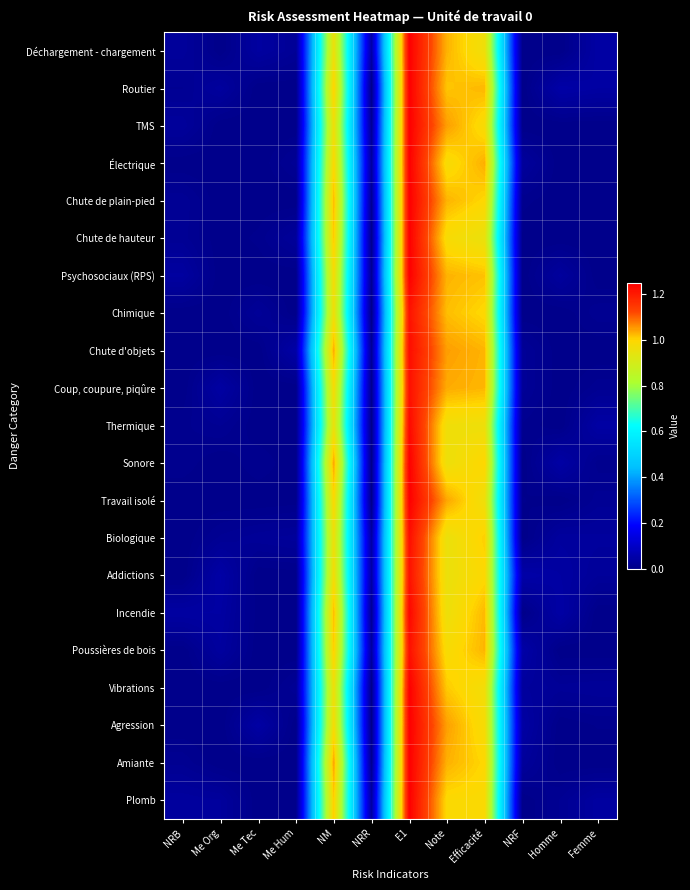

Reading left to right, what are all the values shown in this chart?

Déchargement - chargement: NRB=0.0	Me Org=0.0	Me Tec=0.0	Me Hum=0.0	NM=1.0	NRR=0.0	E1=1.2	Note=1.0	Efficacité=1.0	NRF=0.0	Homme=0.0	Femme=0.0
Routier: NRB=0.0	Me Org=0.0	Me Tec=0.0	Me Hum=0.0	NM=1.0	NRR=0.0	E1=1.2	Note=1.0	Efficacité=1.0	NRF=0.0	Homme=0.0	Femme=0.0
TMS: NRB=0.0	Me Org=0.0	Me Tec=0.0	Me Hum=0.0	NM=1.0	NRR=0.0	E1=1.2	Note=1.0	Efficacité=1.0	NRF=0.0	Homme=0.0	Femme=0.0
Électrique: NRB=0.0	Me Org=0.0	Me Tec=0.0	Me Hum=0.0	NM=1.0	NRR=0.0	E1=1.2	Note=1.0	Efficacité=1.0	NRF=0.0	Homme=0.0	Femme=0.0
Chute de plain-pied: NRB=0.0	Me Org=0.0	Me Tec=0.0	Me Hum=0.0	NM=1.0	NRR=0.0	E1=1.2	Note=1.0	Efficacité=1.0	NRF=0.0	Homme=0.0	Femme=0.0
Chute de hauteur: NRB=0.0	Me Org=0.0	Me Tec=0.0	Me Hum=0.0	NM=1.0	NRR=0.0	E1=1.2	Note=1.0	Efficacité=1.0	NRF=0.0	Homme=0.0	Femme=0.0
Psychosociaux (RPS): NRB=0.0	Me Org=0.0	Me Tec=0.0	Me Hum=0.0	NM=1.0	NRR=0.0	E1=1.2	Note=1.0	Efficacité=1.0	NRF=0.0	Homme=0.0	Femme=0.0
Chimique: NRB=0.0	Me Org=0.0	Me Tec=0.0	Me Hum=0.0	NM=1.0	NRR=0.0	E1=1.2	Note=1.0	Efficacité=1.0	NRF=0.0	Homme=0.0	Femme=0.0
Chute d'objets: NRB=0.0	Me Org=0.0	Me Tec=0.0	Me Hum=0.0	NM=1.0	NRR=0.0	E1=1.2	Note=1.0	Efficacité=1.0	NRF=0.0	Homme=0.0	Femme=0.0
Coup, coupure, piqûre: NRB=0.0	Me Org=0.0	Me Tec=0.0	Me Hum=0.0	NM=1.0	NRR=0.0	E1=1.2	Note=1.0	Efficacité=1.0	NRF=0.0	Homme=0.0	Femme=0.0
Thermique: NRB=0.0	Me Org=0.0	Me Tec=0.0	Me Hum=0.0	NM=1.0	NRR=0.0	E1=1.2	Note=1.0	Efficacité=1.0	NRF=0.0	Homme=0.0	Femme=0.0
Sonore: NRB=0.0	Me Org=0.0	Me Tec=0.0	Me Hum=0.0	NM=1.0	NRR=0.0	E1=1.2	Note=1.0	Efficacité=1.0	NRF=0.0	Homme=0.0	Femme=0.0
Travail isolé: NRB=0.0	Me Org=0.0	Me Tec=0.0	Me Hum=0.0	NM=1.0	NRR=0.0	E1=1.2	Note=1.0	Efficacité=1.0	NRF=0.0	Homme=0.0	Femme=0.0
Biologique: NRB=0.0	Me Org=0.0	Me Tec=0.0	Me Hum=0.0	NM=1.0	NRR=0.0	E1=1.2	Note=1.0	Efficacité=1.0	NRF=0.0	Homme=0.0	Femme=0.0
Addictions: NRB=0.0	Me Org=0.0	Me Tec=0.0	Me Hum=0.0	NM=1.0	NRR=0.0	E1=1.2	Note=1.0	Efficacité=1.0	NRF=0.0	Homme=0.0	Femme=0.0
Incendie: NRB=0.0	Me Org=0.0	Me Tec=0.0	Me Hum=0.0	NM=1.0	NRR=0.0	E1=1.2	Note=1.0	Efficacité=1.0	NRF=0.0	Homme=0.0	Femme=0.0
Poussières de bois: NRB=0.0	Me Org=0.0	Me Tec=0.0	Me Hum=0.0	NM=1.0	NRR=0.0	E1=1.2	Note=1.0	Efficacité=1.0	NRF=0.0	Homme=0.0	Femme=0.0
Vibrations: NRB=0.0	Me Org=0.0	Me Tec=0.0	Me Hum=0.0	NM=1.0	NRR=0.0	E1=1.2	Note=1.0	Efficacité=1.0	NRF=0.0	Homme=0.0	Femme=0.0
Agression: NRB=0.0	Me Org=0.0	Me Tec=0.0	Me Hum=0.0	NM=1.0	NRR=0.0	E1=1.2	Note=1.0	Efficacité=1.0	NRF=0.0	Homme=0.0	Femme=0.0
Amiante: NRB=0.0	Me Org=0.0	Me Tec=0.0	Me Hum=0.0	NM=1.0	NRR=0.0	E1=1.2	Note=1.0	Efficacité=1.0	NRF=0.0	Homme=0.0	Femme=0.0
Plomb: NRB=0.0	Me Org=0.0	Me Tec=0.0	Me Hum=0.0	NM=1.0	NRR=0.0	E1=1.2	Note=1.0	Efficacité=1.0	NRF=0.0	Homme=0.0	Femme=0.0